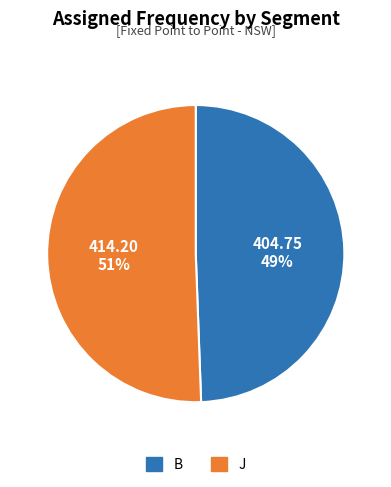

Which slice is the smallest?

B